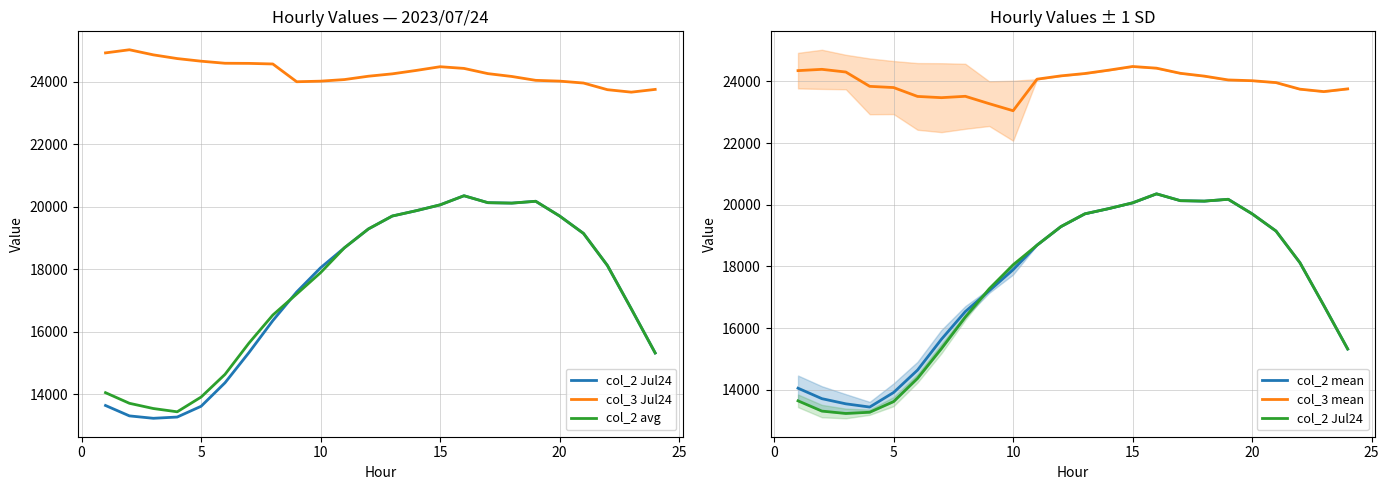

Rank the series by their maximum value, from highest to lowest.

col_3 Jul24, col_3 mean, col_2 Jul24, col_2 avg, col_2 mean